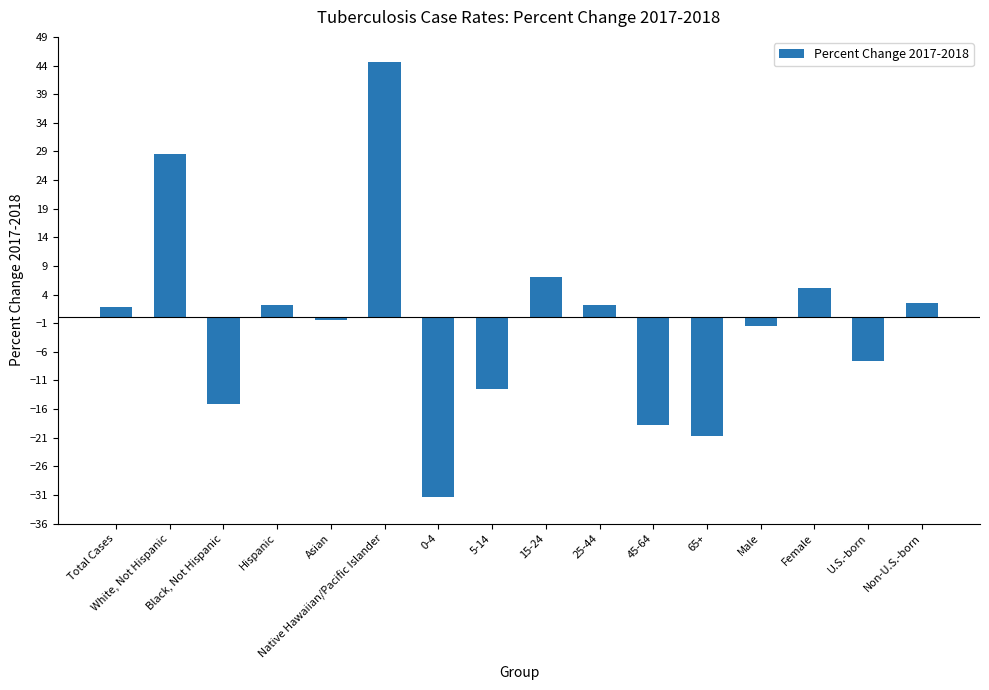

Rank the categories by value from lowest to highest.

0-4, 65+, 45-64, Black, Not Hispanic, 5-14, U.S.-born, Male, Asian, Total Cases, 25-44, Hispanic, Non-U.S.-born, Female, 15-24, White, Not Hispanic, Native Hawaiian/Pacific Islander